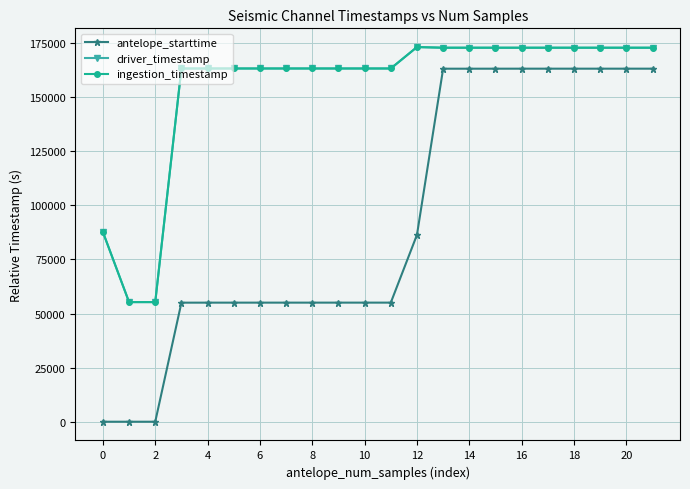

True or false: driver_timestamp has more than 1 interior local peaks.

True